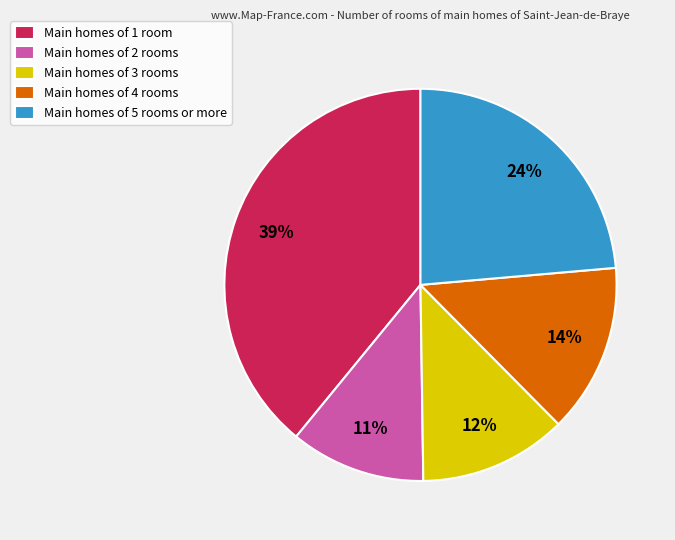

What is the smallest slice in the pie chart?

Main homes of 2 rooms